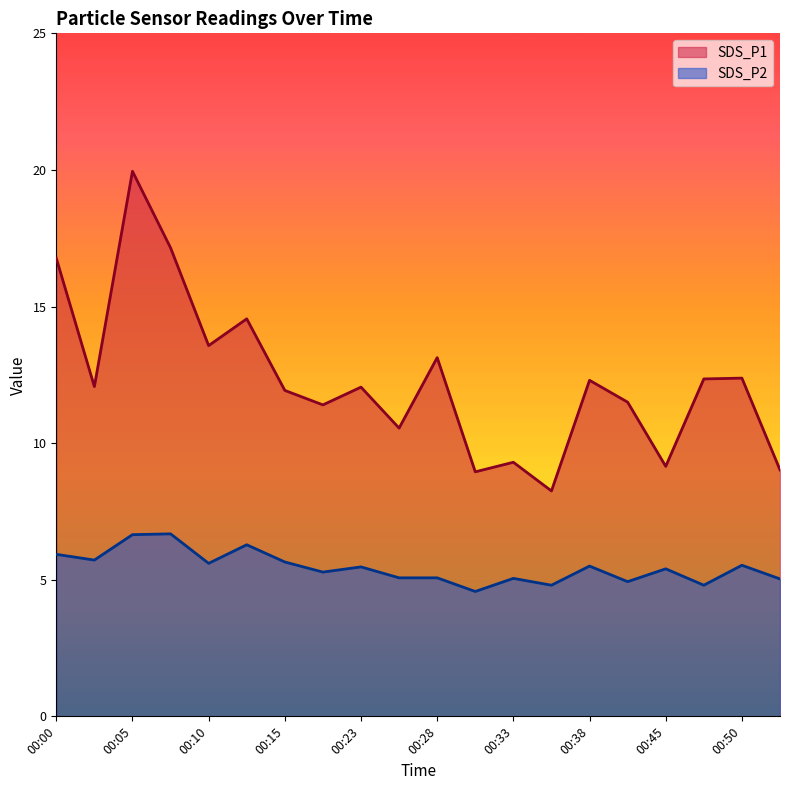

At which category does SDS_P2 reach its first local valley?

00:02